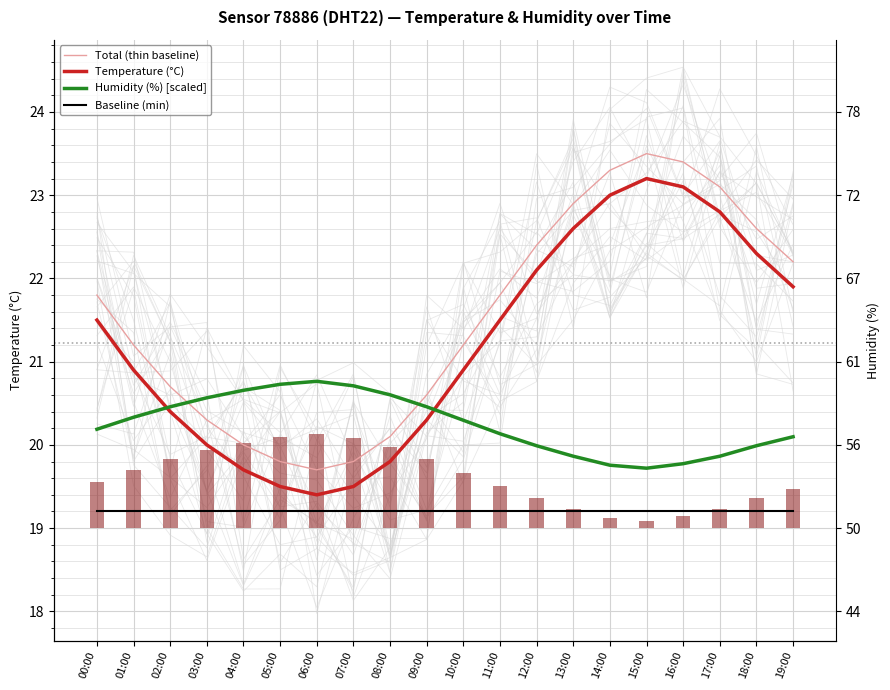

Which series has the largest total across all categories?

Total (thin baseline)